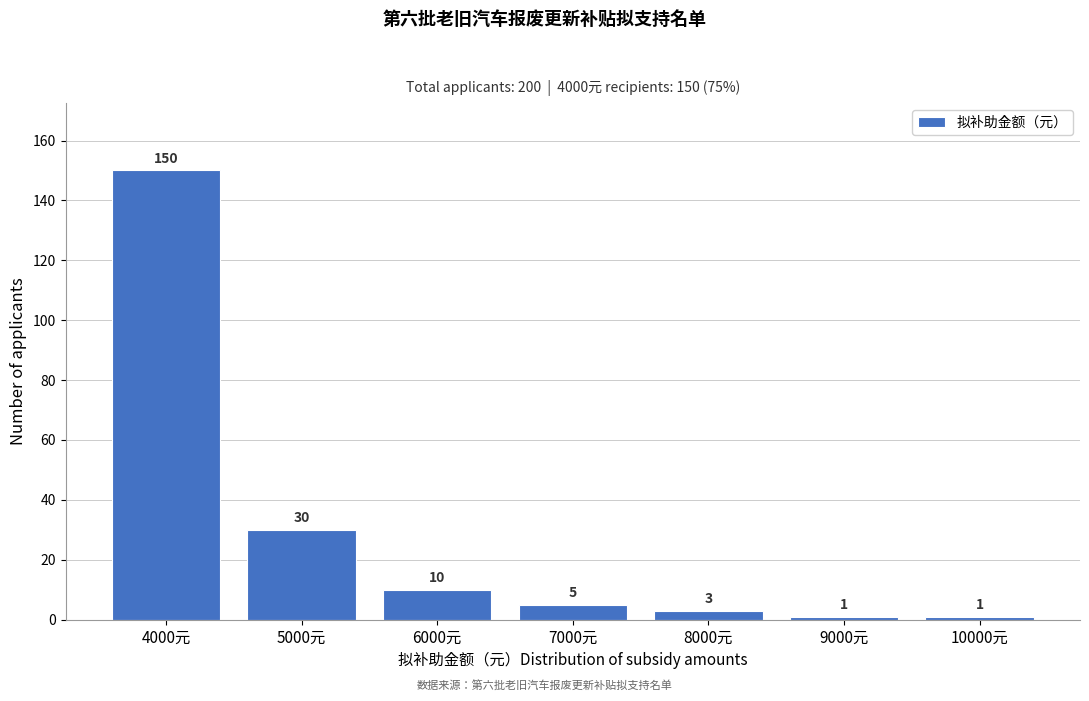

Reading right to left, transcribe all the data shown in this chart.

1	1	3	5	10	30	150